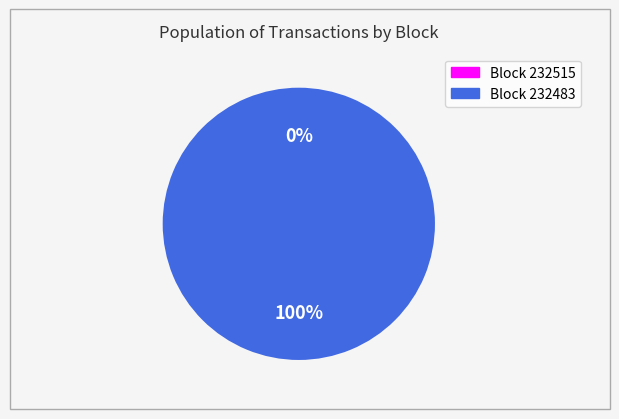

To the nearest percent, what is the combined percentage of 232515 and 232483?

100%